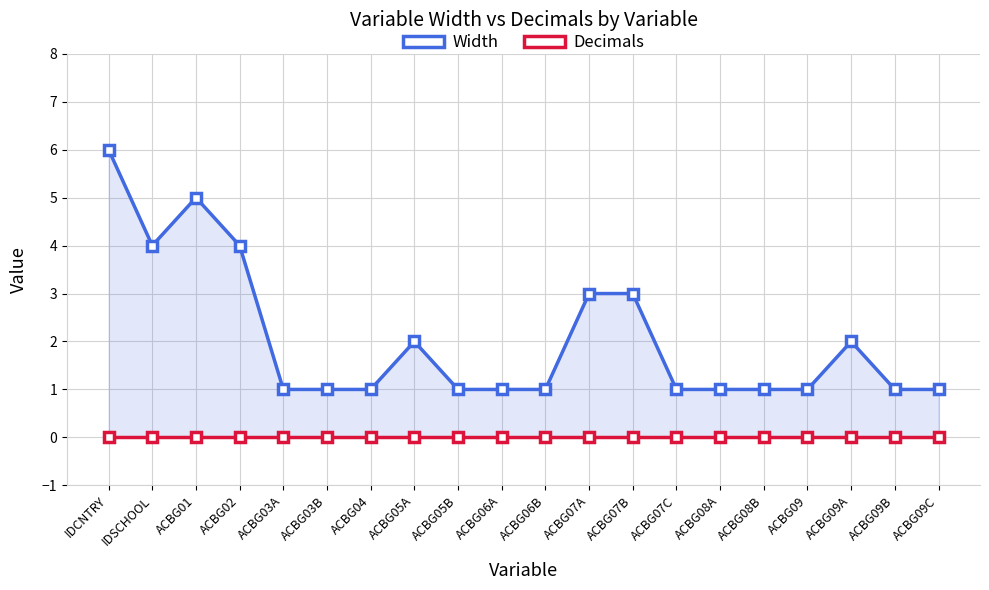

True or false: Width and Decimals cross at least once.

False